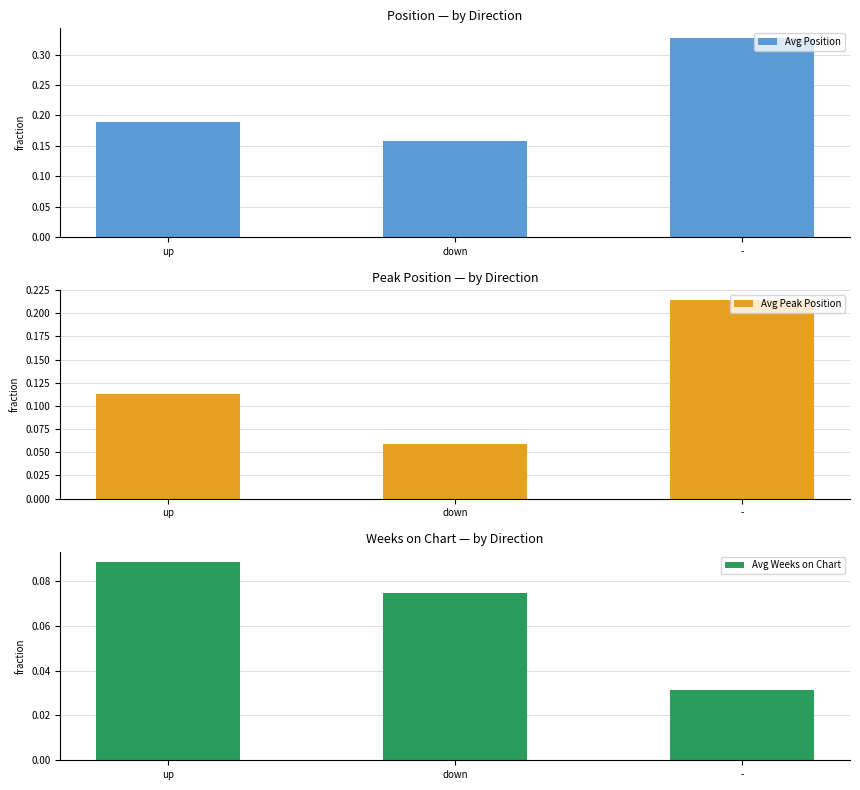

Reading right to left, what are all the values shown in this chart?

Avg Position: -=0.3	down=0.2	up=0.2
Avg Peak Position: -=0.2	down=0.1	up=0.1
Avg Weeks on Chart: -=0.0	down=0.1	up=0.1